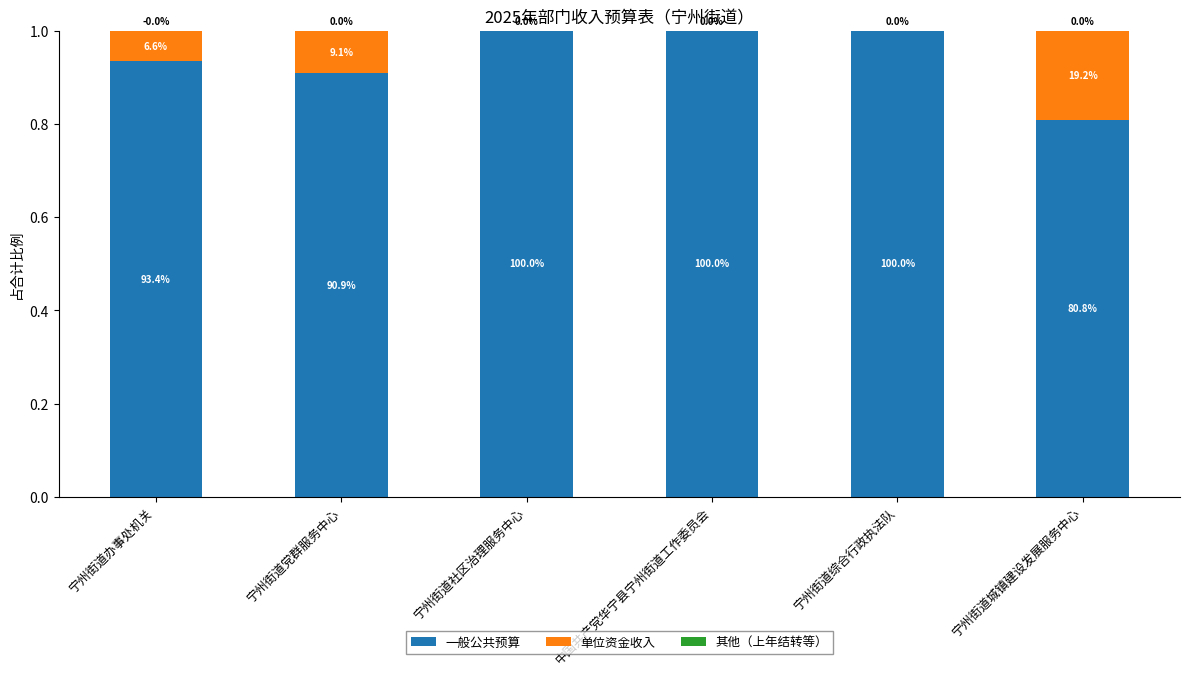

Are the bars grouped side by side (vs. stacked)?

No